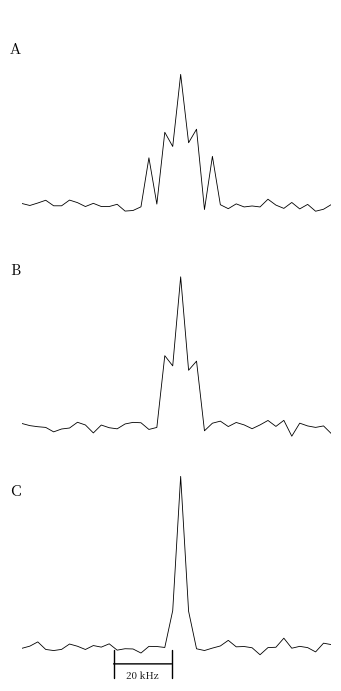

At how many categories does at least one series exceed 1?

1